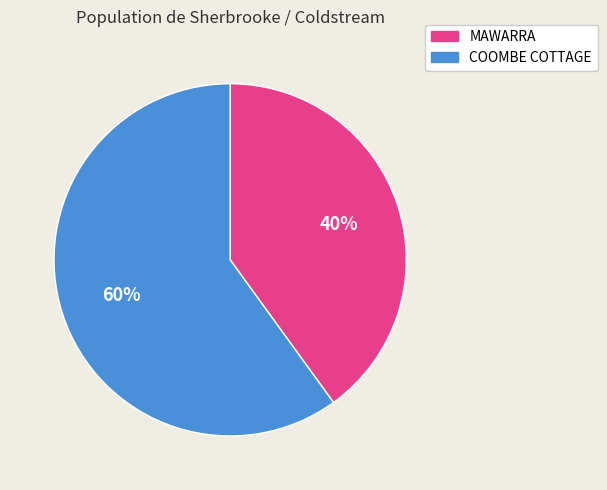

Is COOMBE COTTAGE the majority of the pie?

Yes